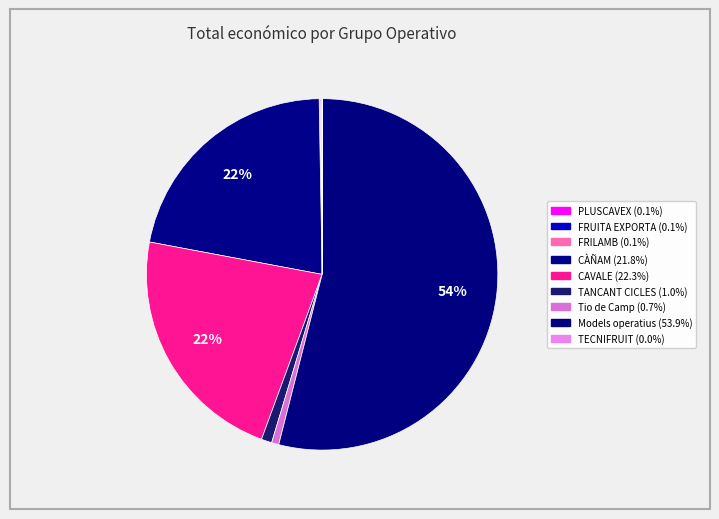

The TECNIFRUIT slice represents 7% of the pie. True or false?

False